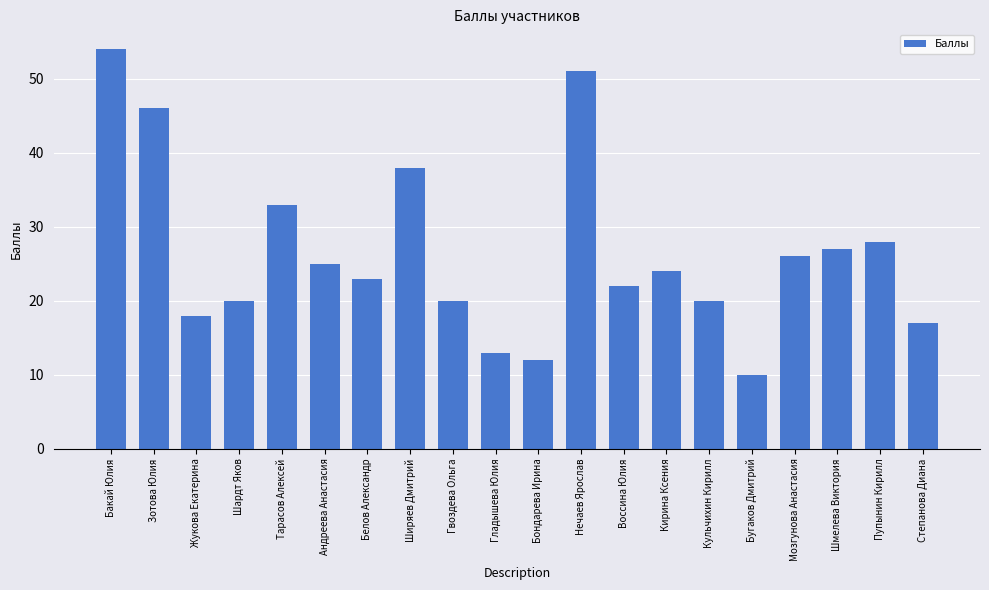

What is the label of the 17th bar from the left?

Мозгунова Анастасия